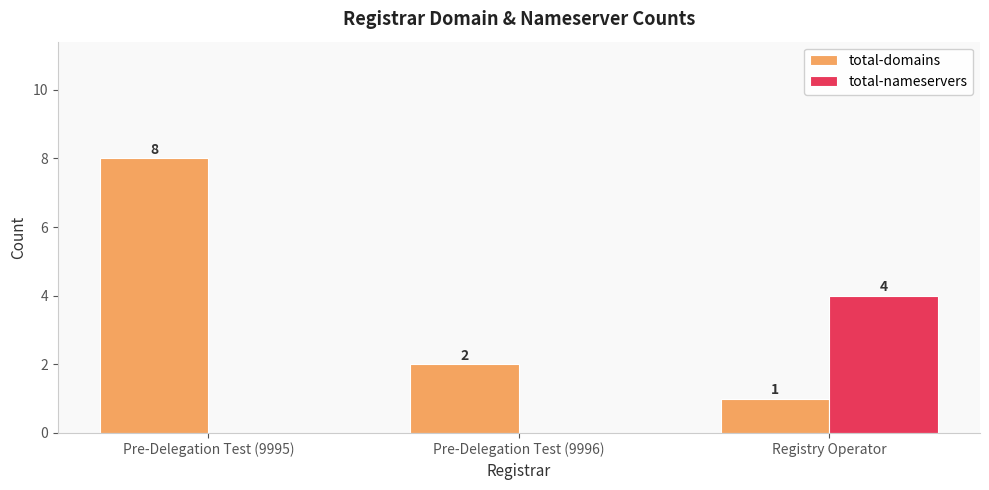

How many values in the total-nameservers series exceed 0?

1